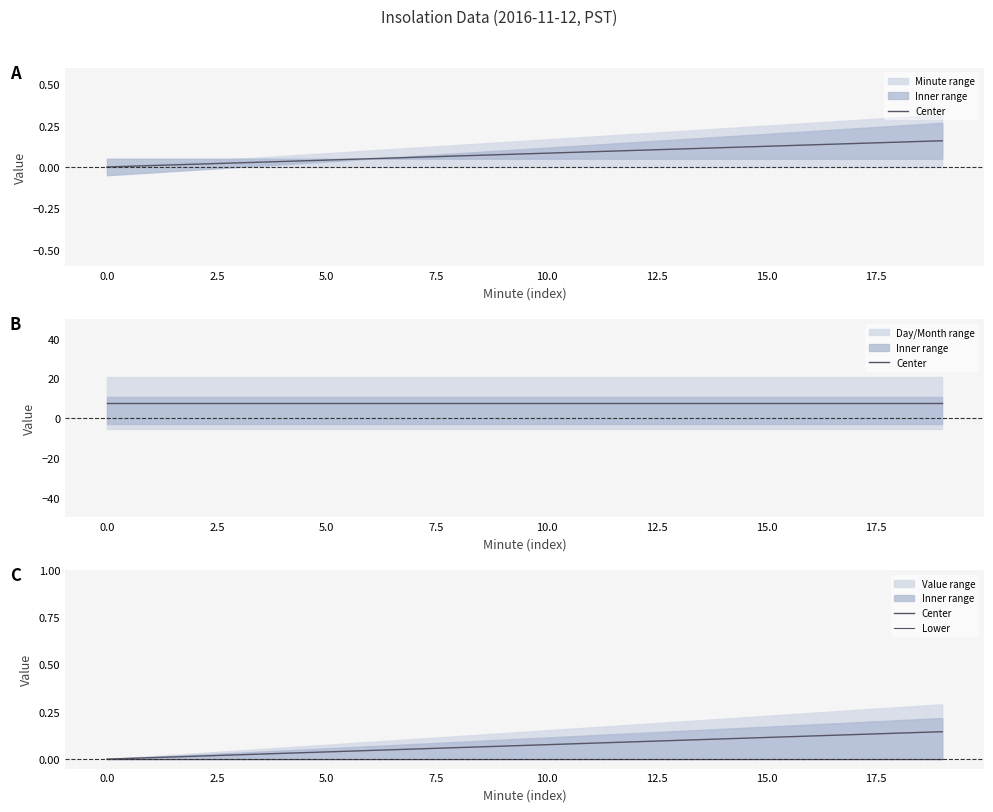

Is it true that Center equals 0.1 at 17.5?

True